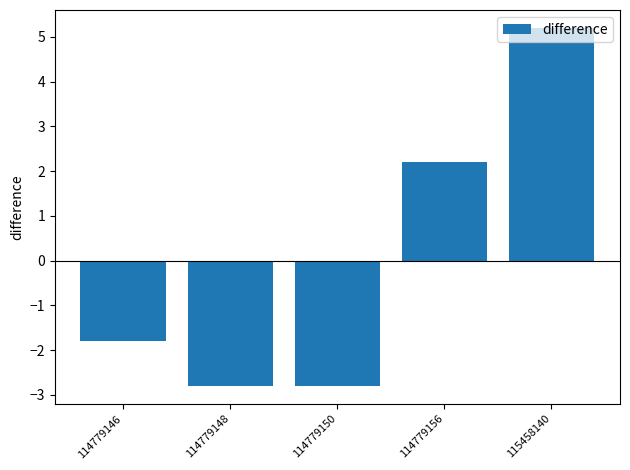

What value does the data have at 114779148?

-2.8